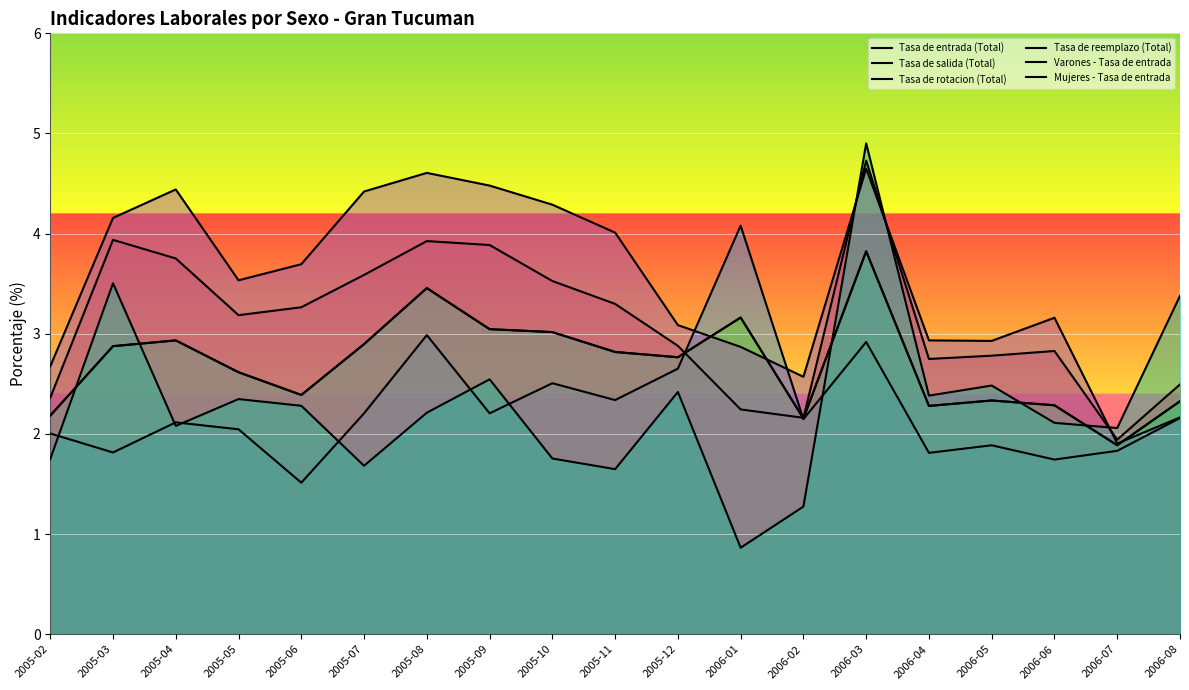

What is the label of the 4th point from the right?

2006-05